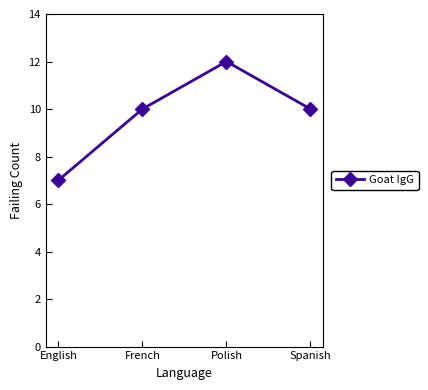

How many lines are shown in the chart?

1